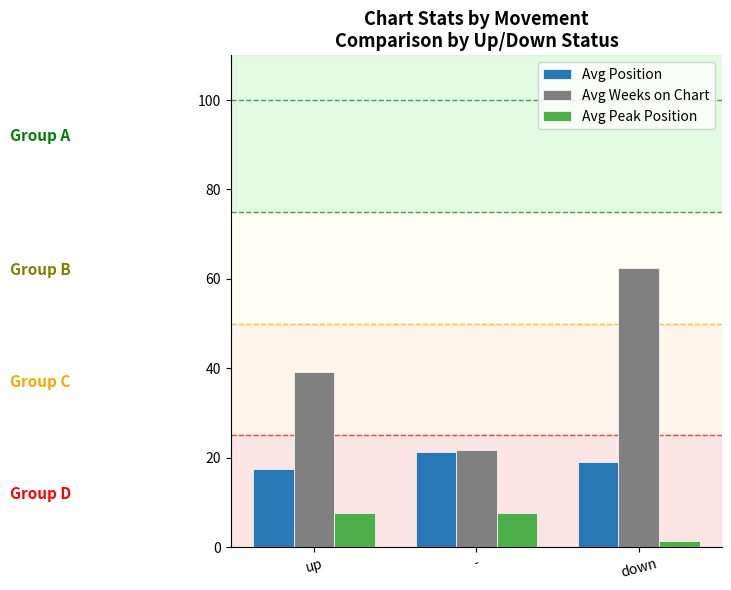

What is the minimum value for Avg Peak Position?

1.5